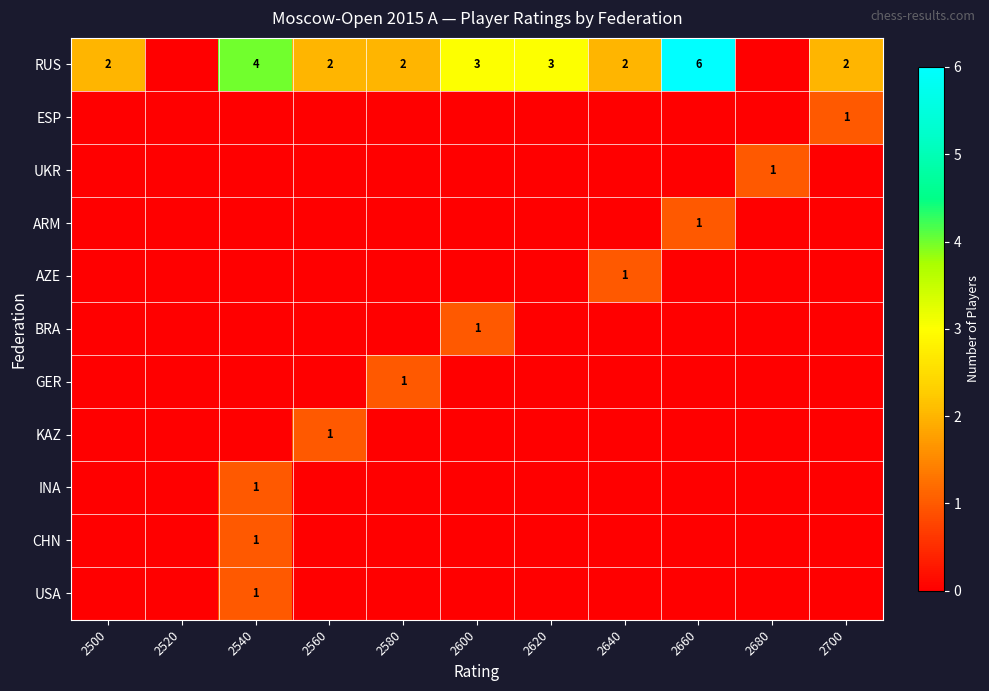

What is the difference between the highest and lowest values at 2700?

2